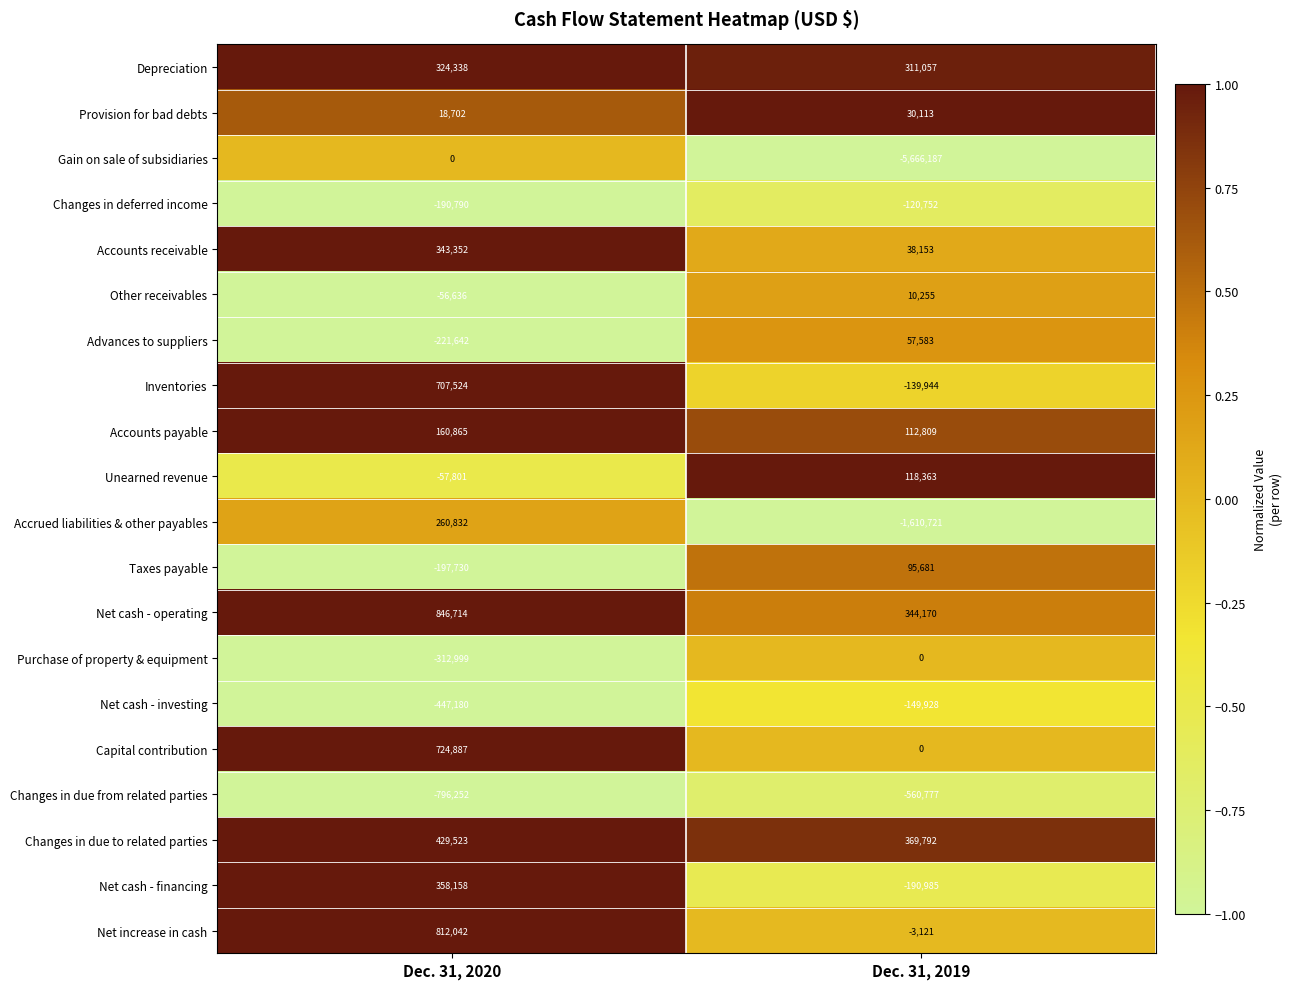

At which label does Net increase in cash reach its minimum?

Dec. 31, 2019